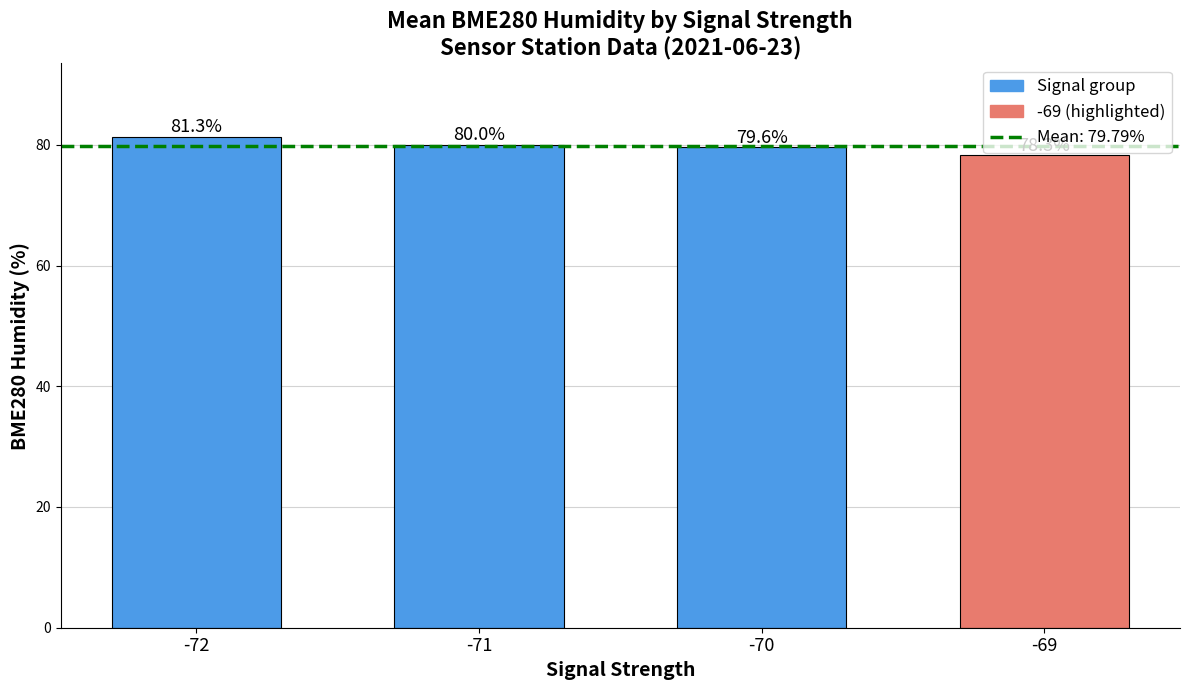

What is the ratio of the value at -69 to the value at -72?

1.0